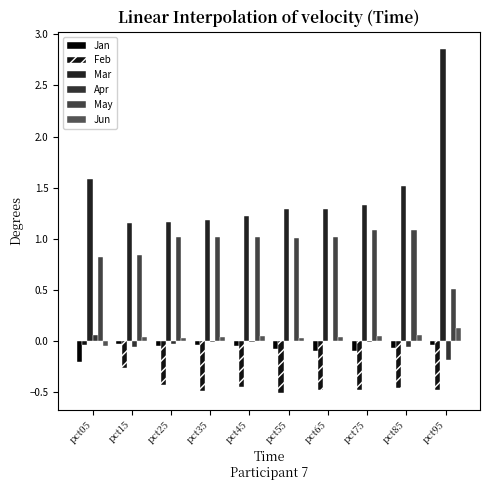

Are the bars grouped side by side (vs. stacked)?

Yes